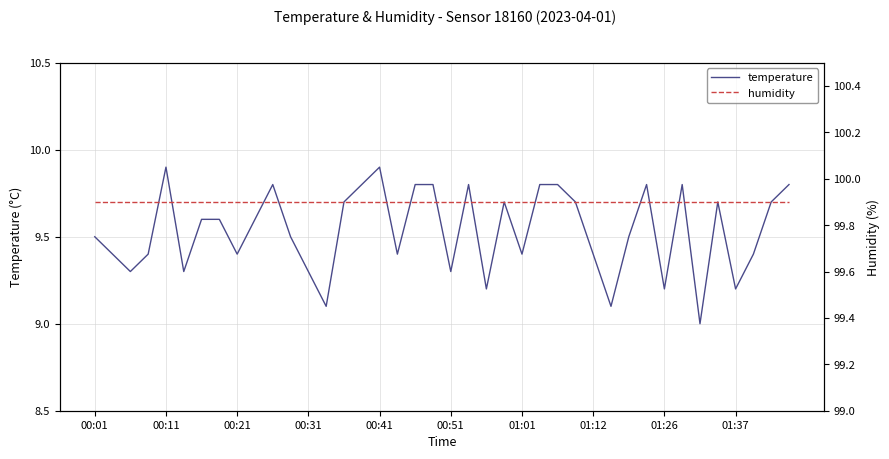

What is the highest value of the temperature series?

9.9